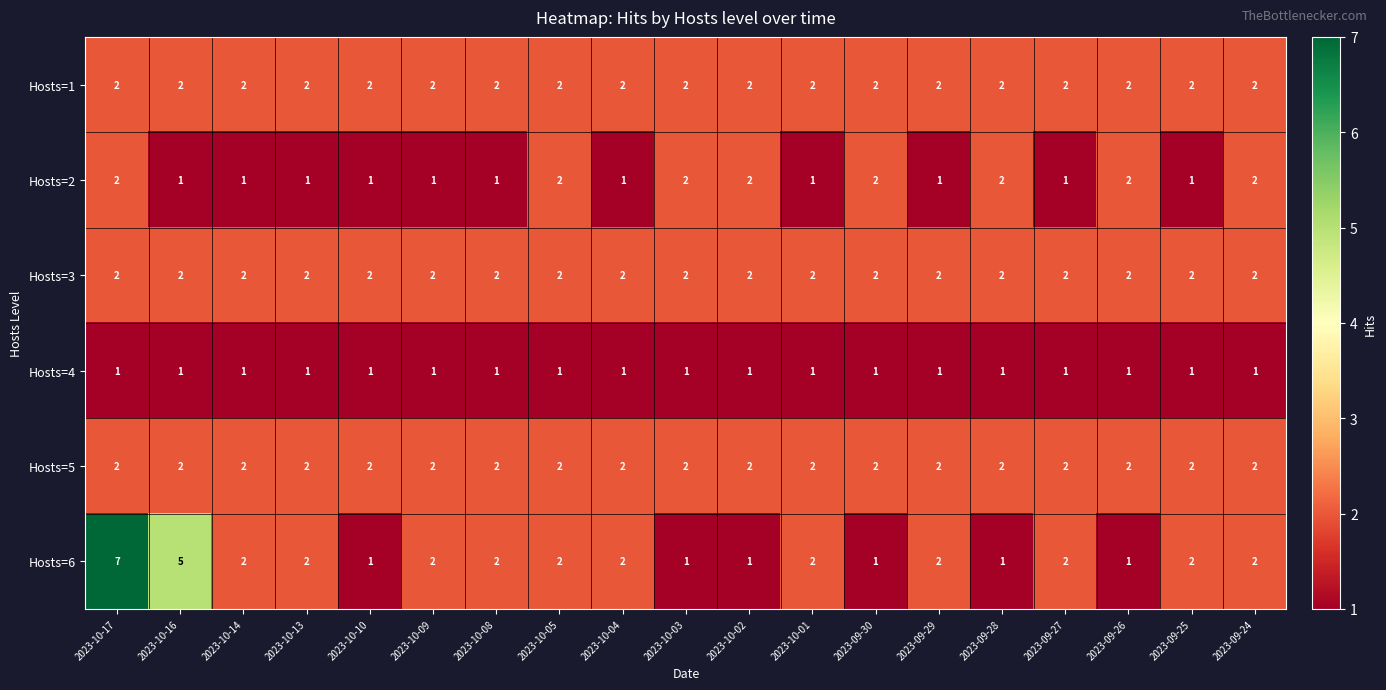

Which series has the largest total across all categories?

Hosts=6